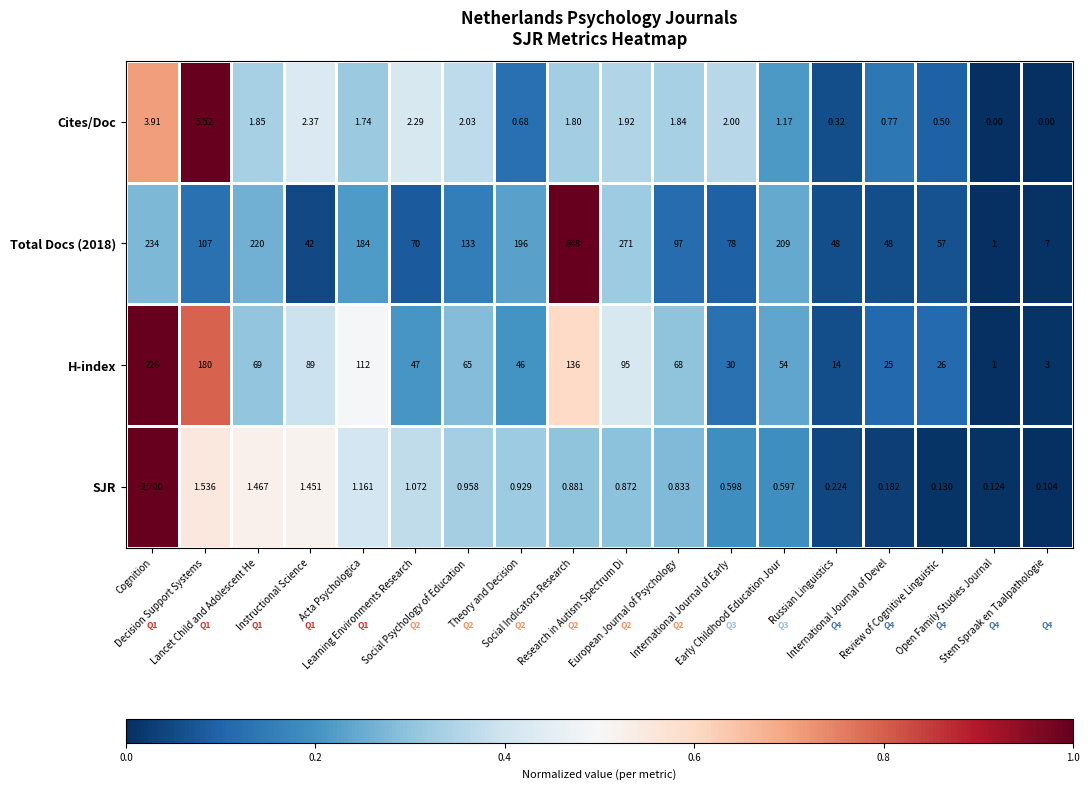

At how many categories does at least one series exceed 0?

18